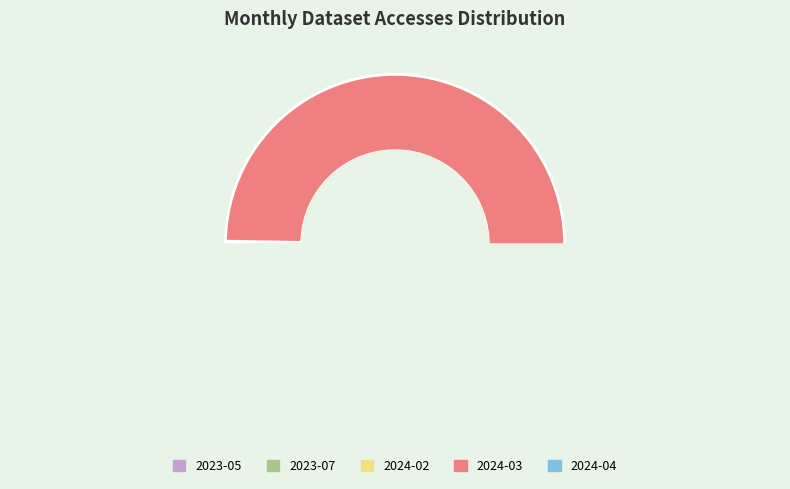

Between 2024-03 and 2023-05, which is larger?

2024-03